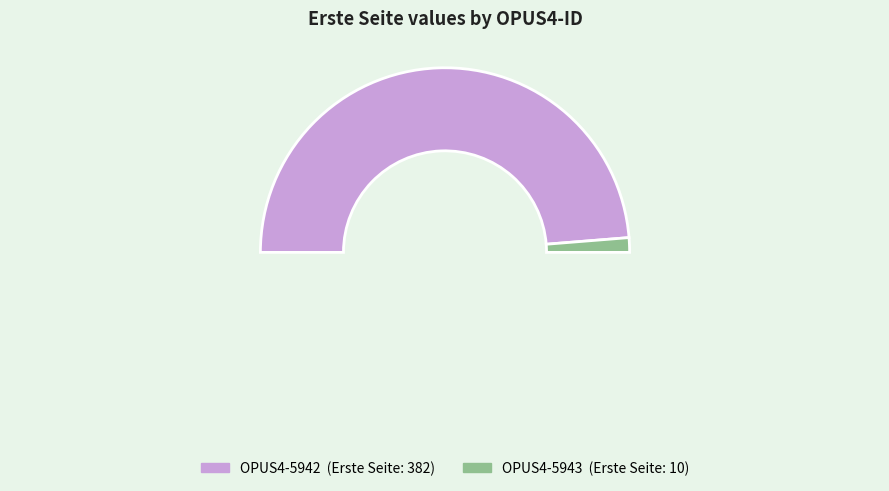

What is the largest slice in the pie chart?

OPUS4-5942